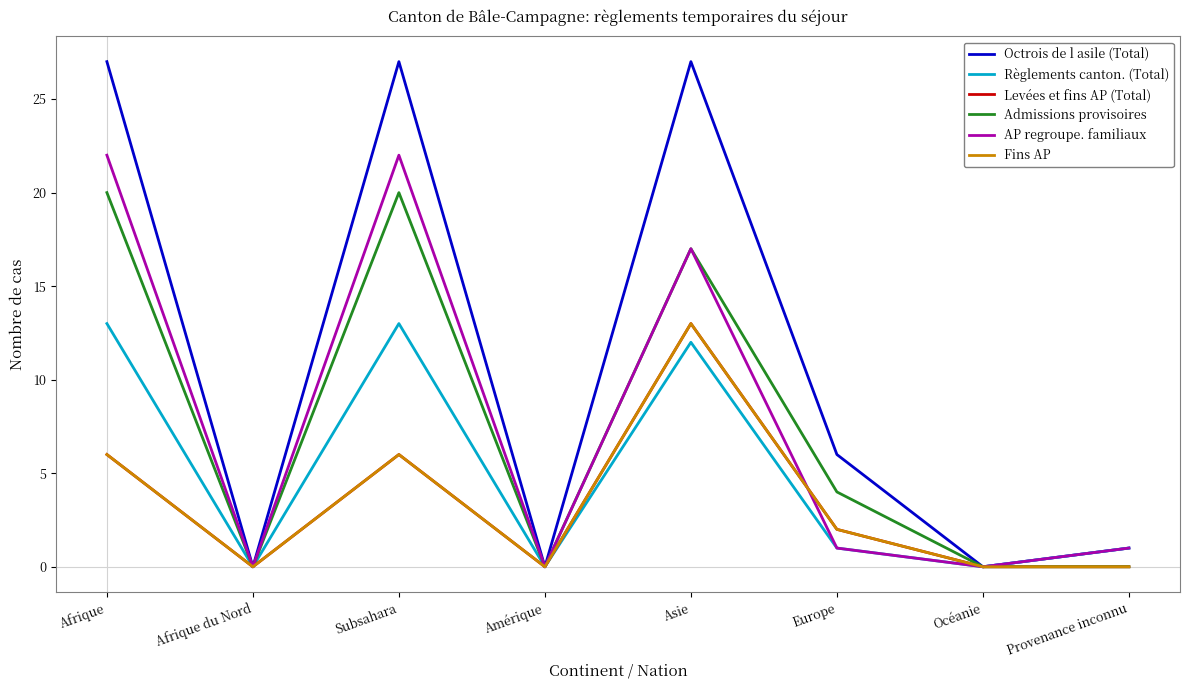

Reading left to right, list all the values displayed in this chart.

Octrois de l asile (Total): Afrique=27	Afrique du Nord=0	Subsahara=27	Amérique=0	Asie=27	Europe=6	Océanie=0	Provenance inconnu=1
Règlements canton. (Total): Afrique=13	Afrique du Nord=0	Subsahara=13	Amérique=0	Asie=12	Europe=1	Océanie=0	Provenance inconnu=1
Levées et fins AP (Total): Afrique=6	Afrique du Nord=0	Subsahara=6	Amérique=0	Asie=13	Europe=2	Océanie=0	Provenance inconnu=0
Admissions provisoires: Afrique=20	Afrique du Nord=0	Subsahara=20	Amérique=0	Asie=17	Europe=4	Océanie=0	Provenance inconnu=0
AP regroupe. familiaux: Afrique=22	Afrique du Nord=0	Subsahara=22	Amérique=0	Asie=17	Europe=1	Océanie=0	Provenance inconnu=1
Fins AP: Afrique=6	Afrique du Nord=0	Subsahara=6	Amérique=0	Asie=13	Europe=2	Océanie=0	Provenance inconnu=0